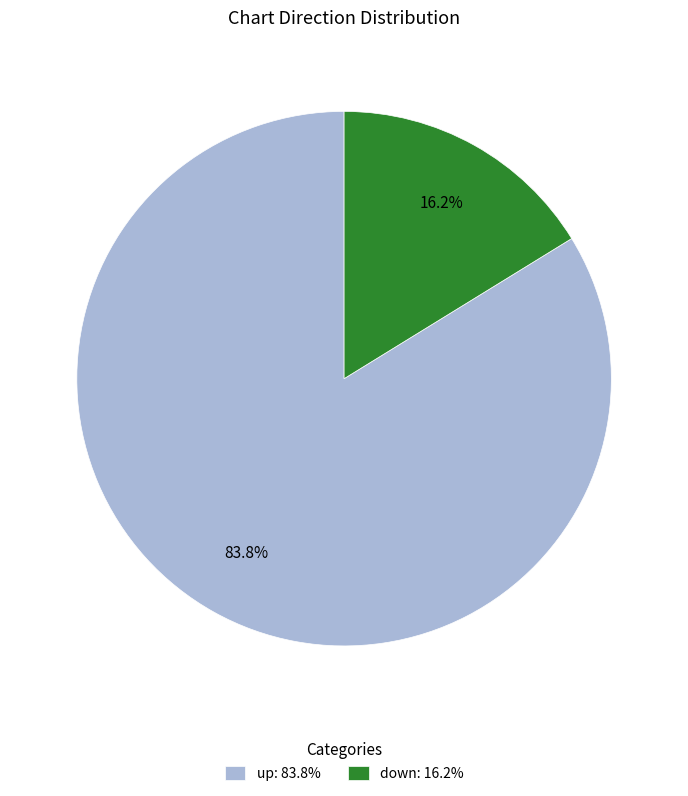

The down slice represents 16% of the pie. True or false?

True